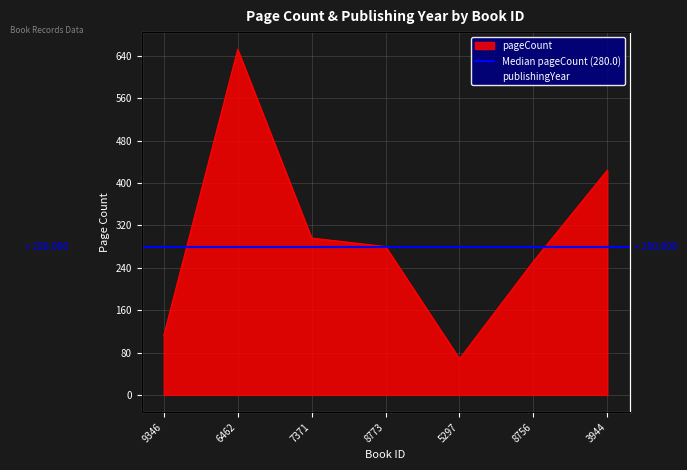

What is the value of the pageCount point at the 3rd from the left?

296